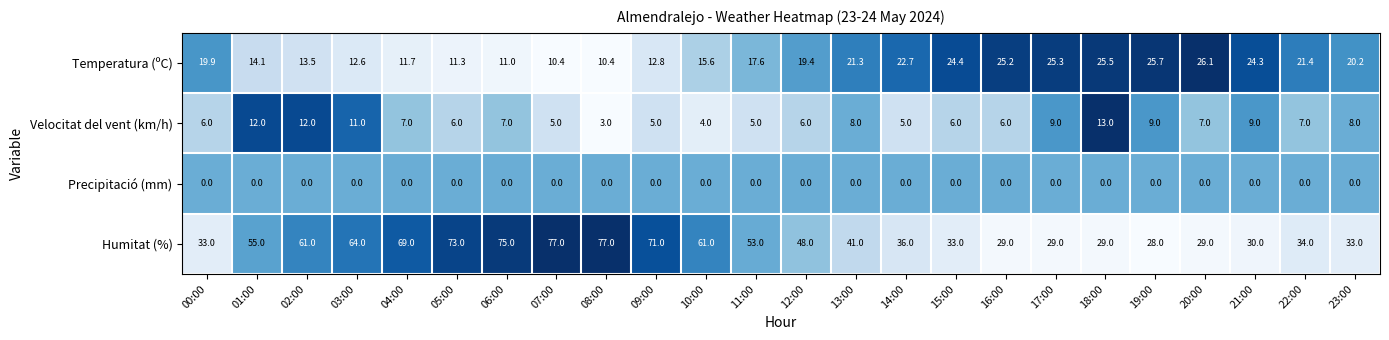

Rank the series by their maximum value, from lowest to highest.

Precipitació (mm), Velocitat del vent (km/h), Temperatura (ºC), Humitat (%)